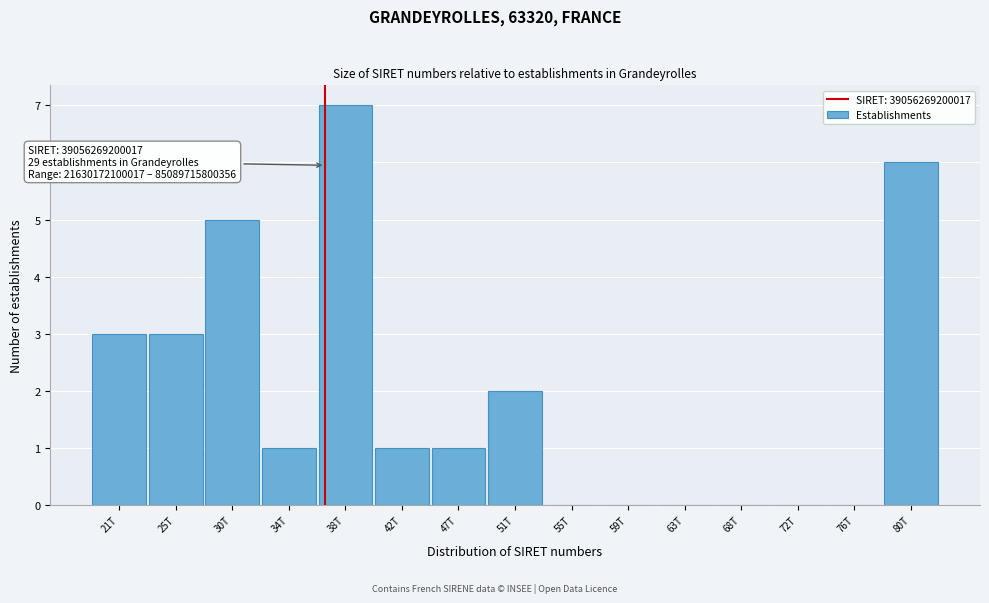

Reading left to right, what are all the values shown in this chart?

21T=3	25T=3	30T=5	34T=1	38T=7	42T=1	47T=1	51T=2	55T=0	59T=0	63T=0	68T=0	72T=0	76T=0	80T=6